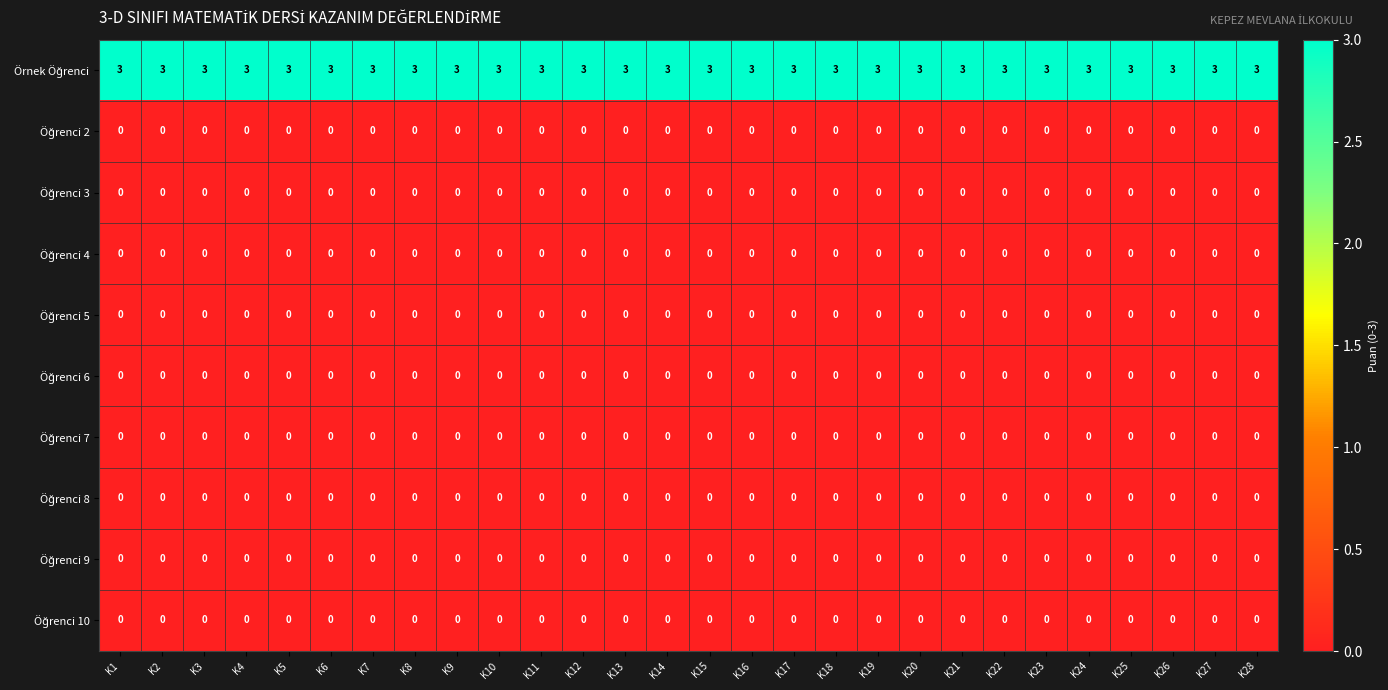

What is the maximum value shown in the chart?

3